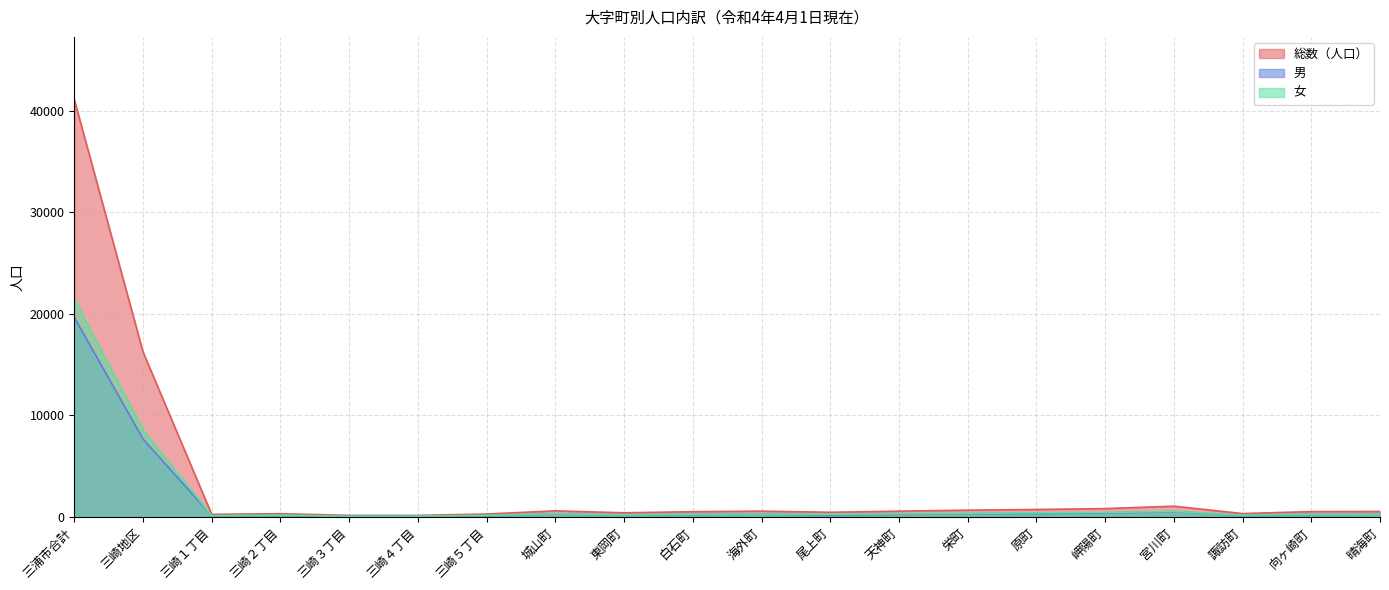

Where is 女 nearest to the value 10764?

三崎地区